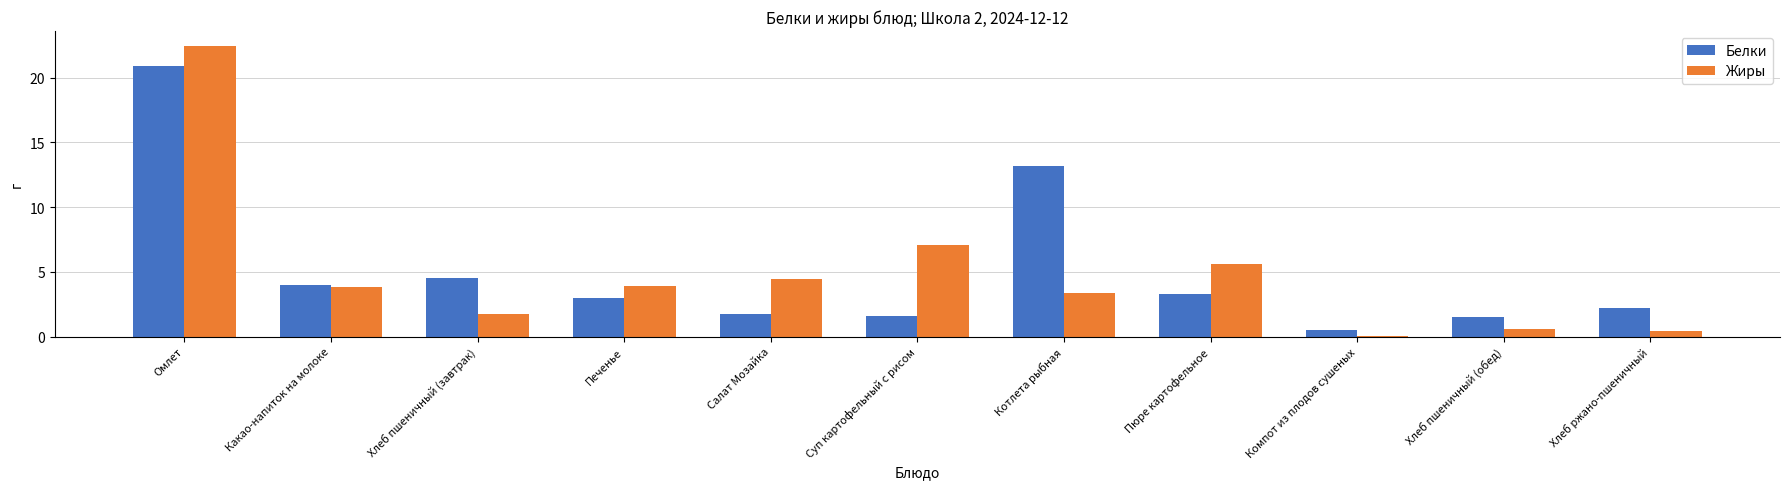

Which series has the largest total across all categories?

Белки